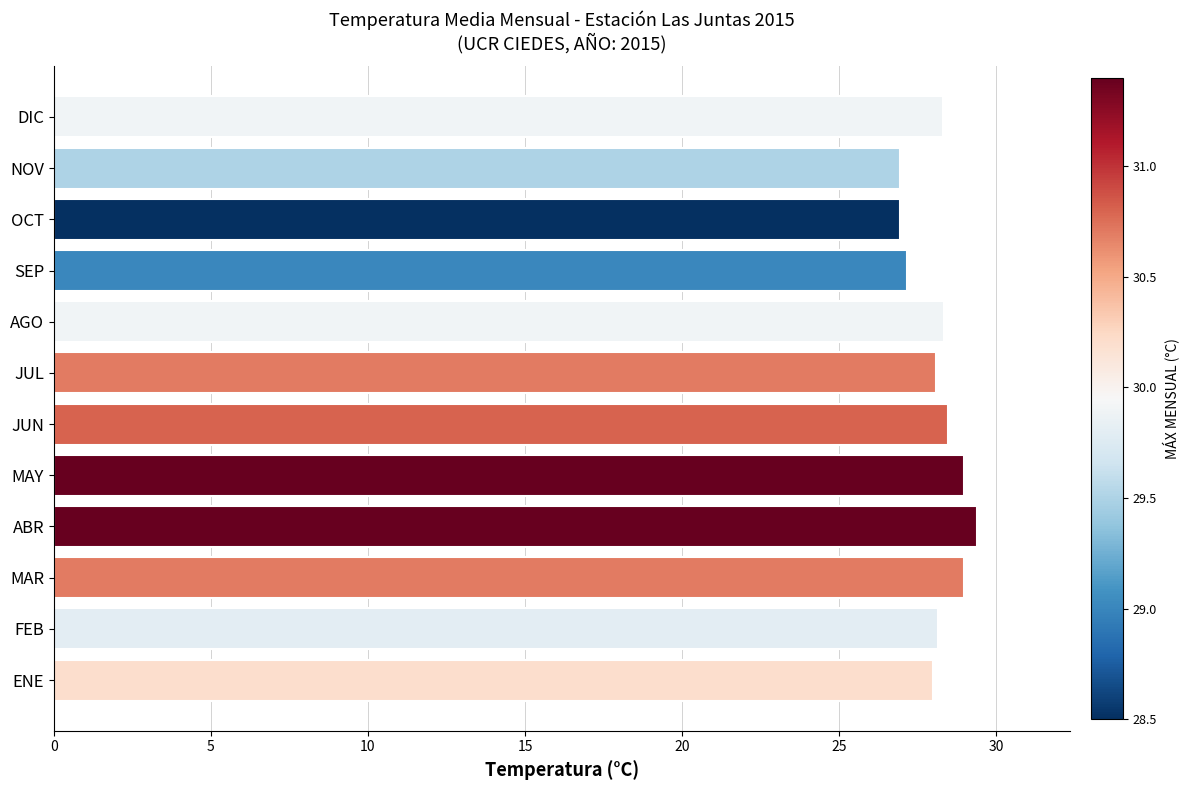

The chart shows a value of 27.1 at SEP. True or false?

True